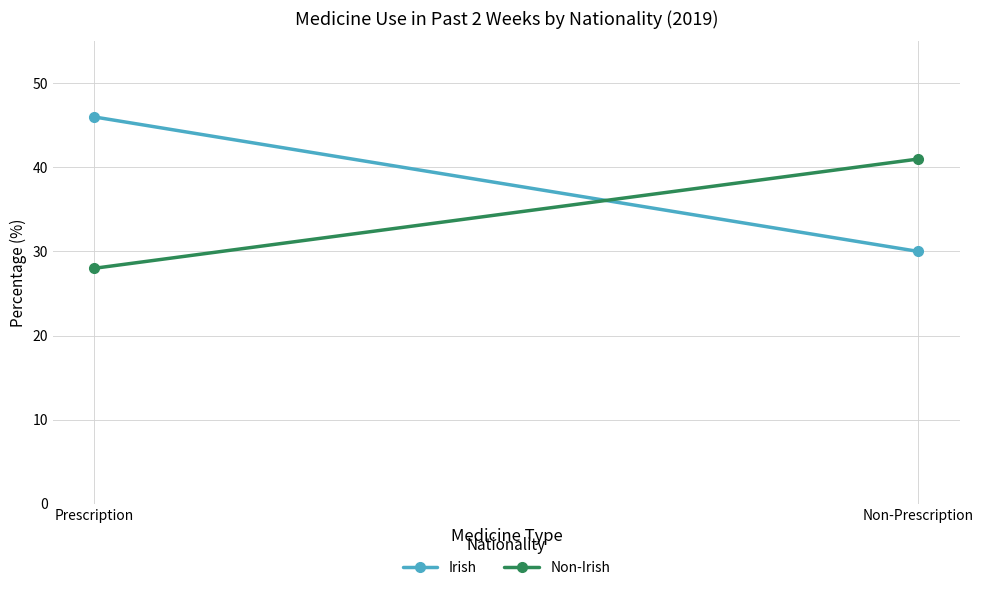

The value of Irish at Prescription is 46. True or false?

True